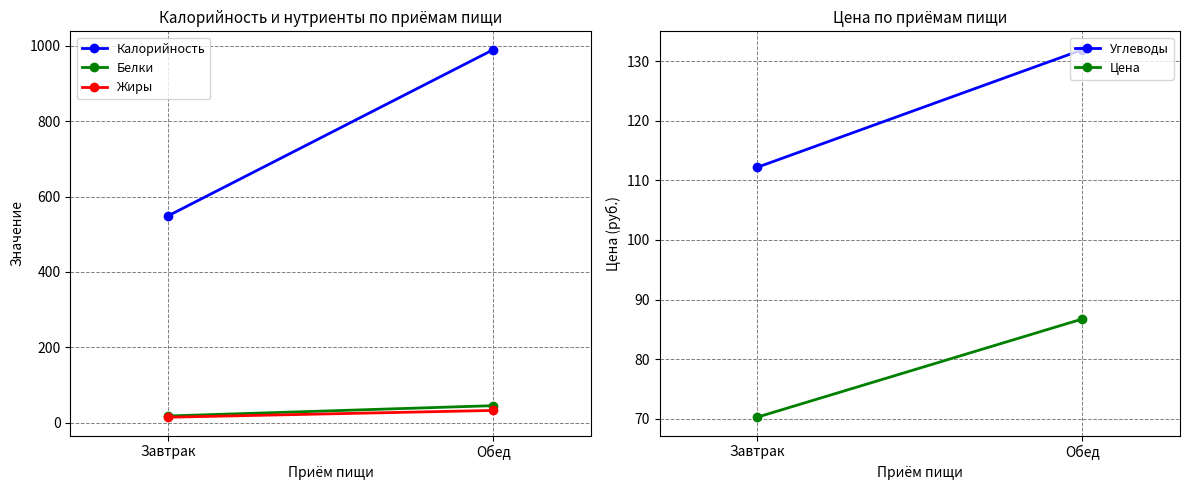

At which label does Цена reach its peak?

Обед